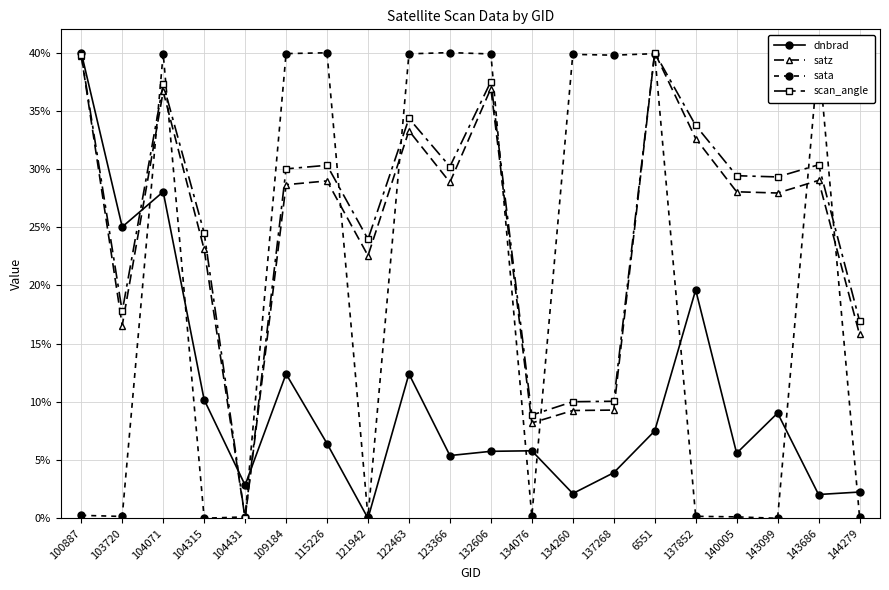

What is the difference between the highest and lowest values at 122463?

27.5